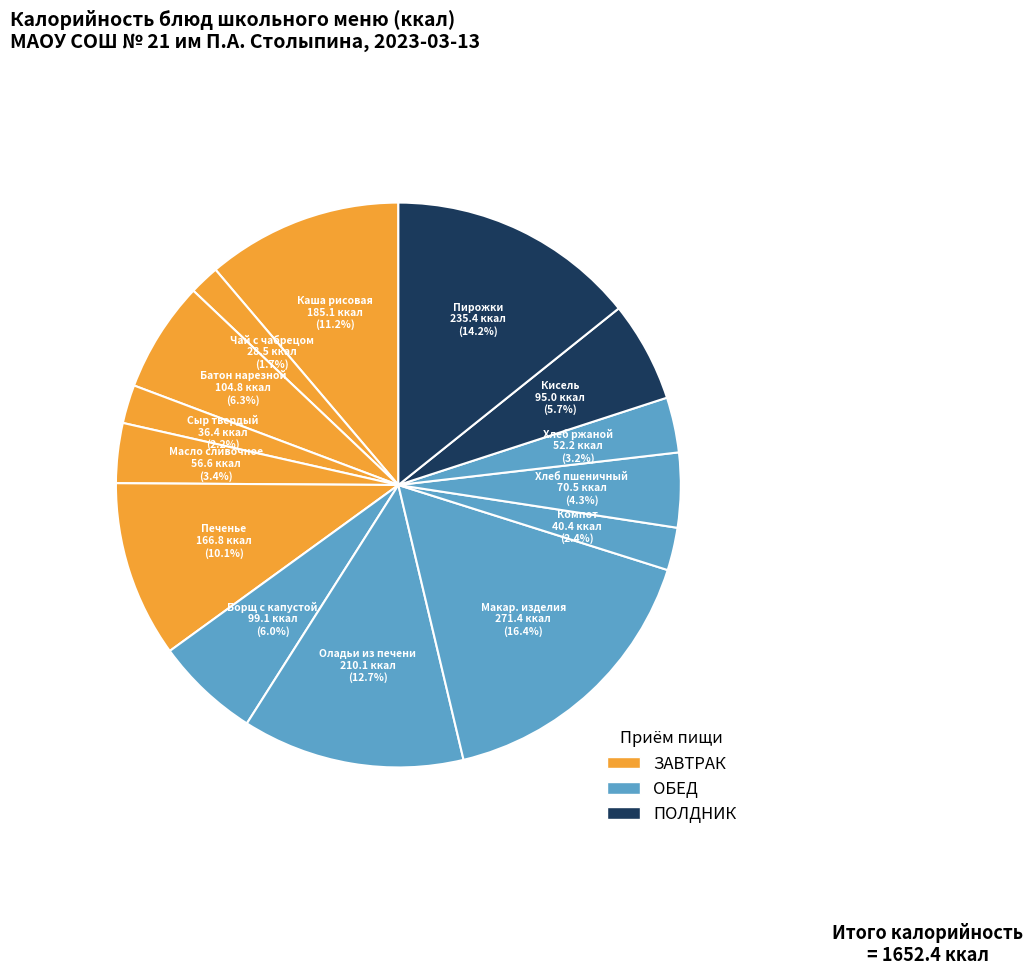

Count the number of slices in the pie.

14